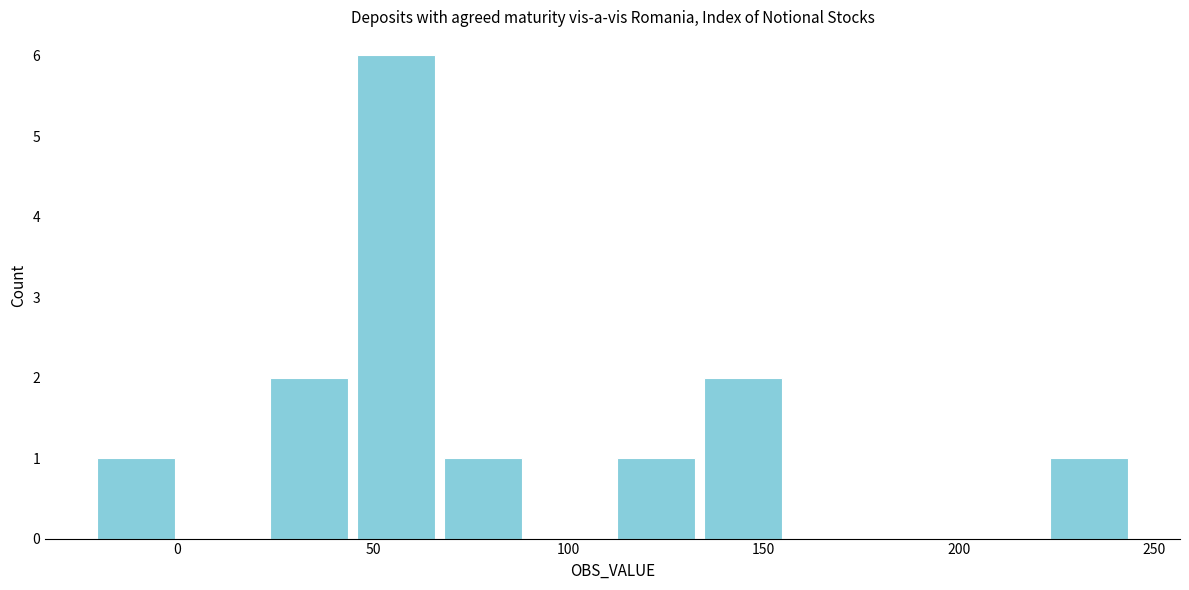

Reading left to right, transcribe this chart: for each bar, give the range it covers on the x-axis and its height. Neither the bar edges nor the heights are printed on the chart, so give them approximately, as read against the axes.

-20 to 0: 1
0 to 25: 0
25 to 45: 2
45 to 65: 6
65 to 90: 1
90 to 110: 0
110 to 135: 1
135 to 155: 2
155 to 180: 0
180 to 200: 0
200 to 220: 0
220 to 245: 1